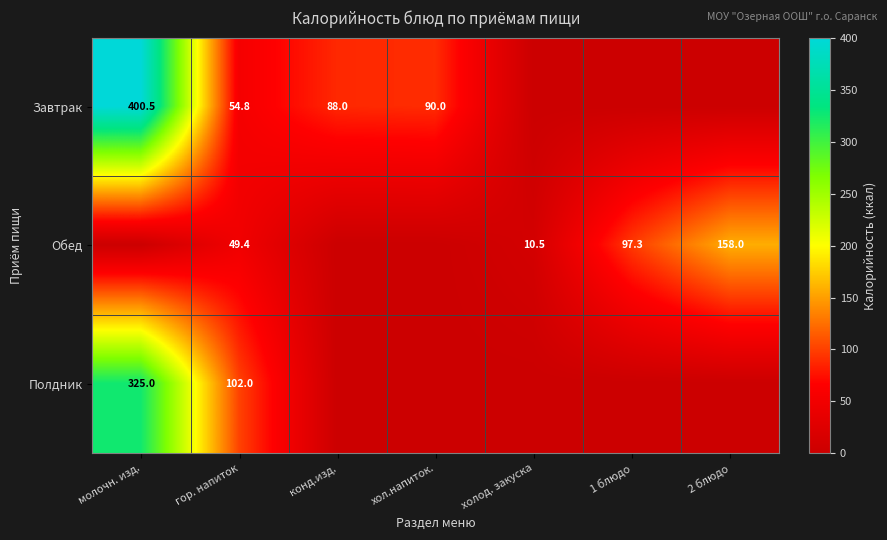

The value of Завтрак at хол.напиток. is 90.0. True or false?

True